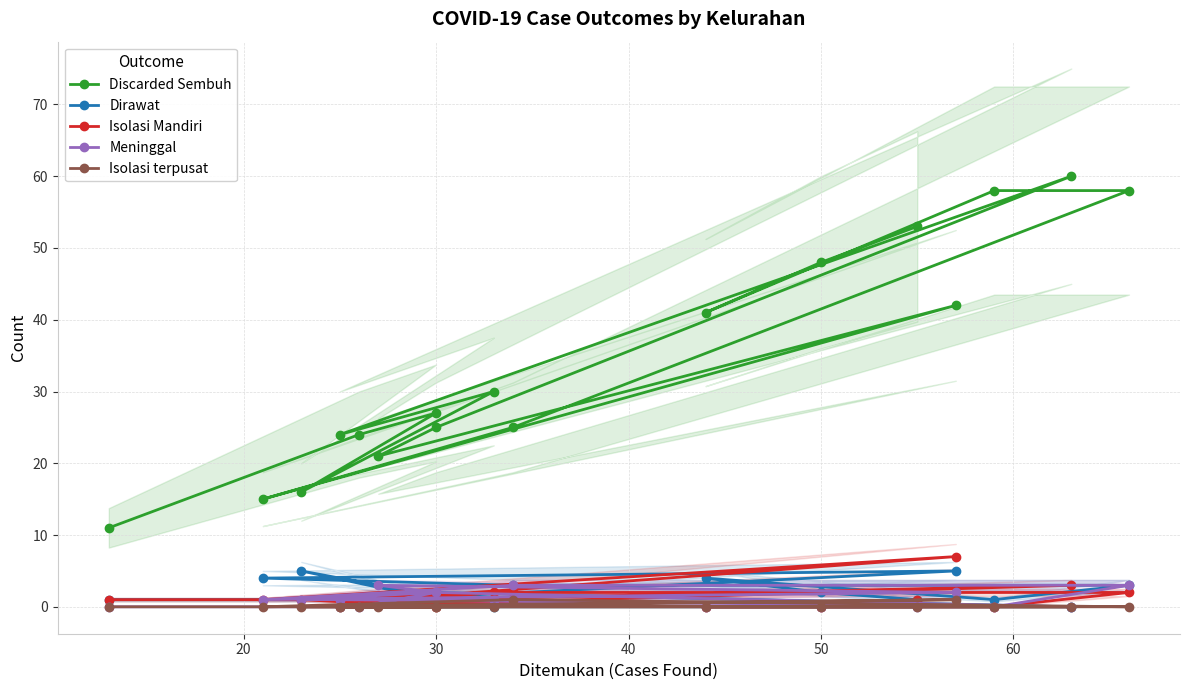

How many values in the Discarded Sembuh series are below 27?

8